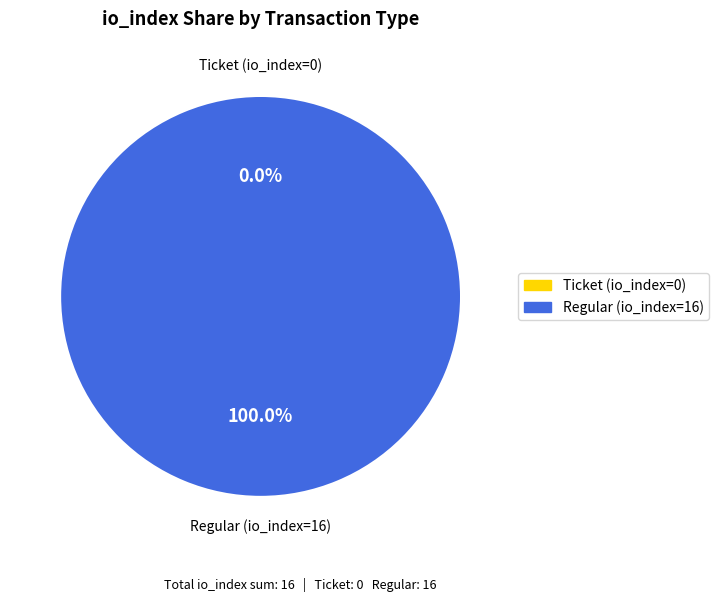

Combined, do Regular (io_index=16) and Ticket (io_index=0) account for over 50%?

Yes